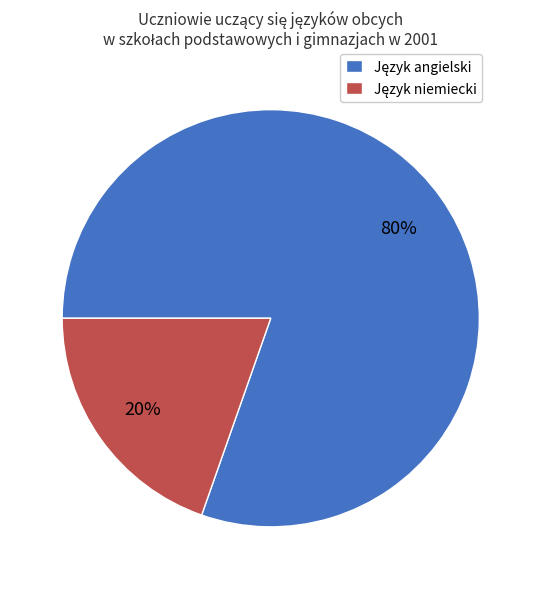

To the nearest percent, what is the average slice percentage?

50%